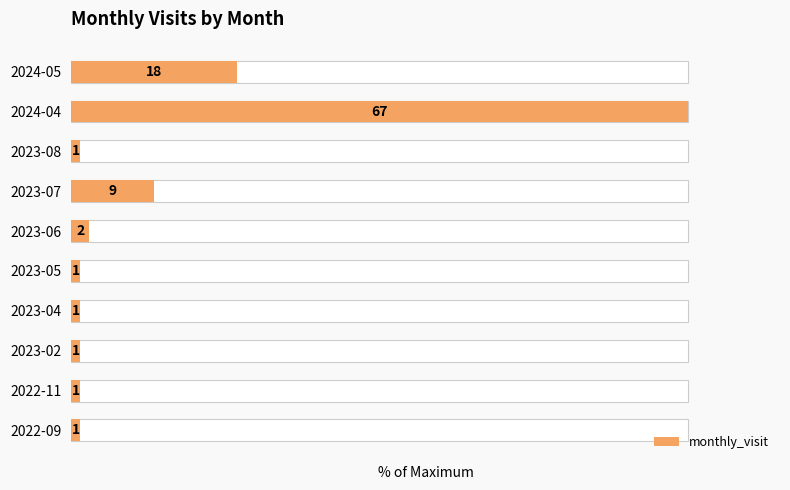

Reading left to right, extract all data points from this chart.

1.5	1.5	1.5	1.5	1.5	3.0	13.4	1.5	100.0	26.9